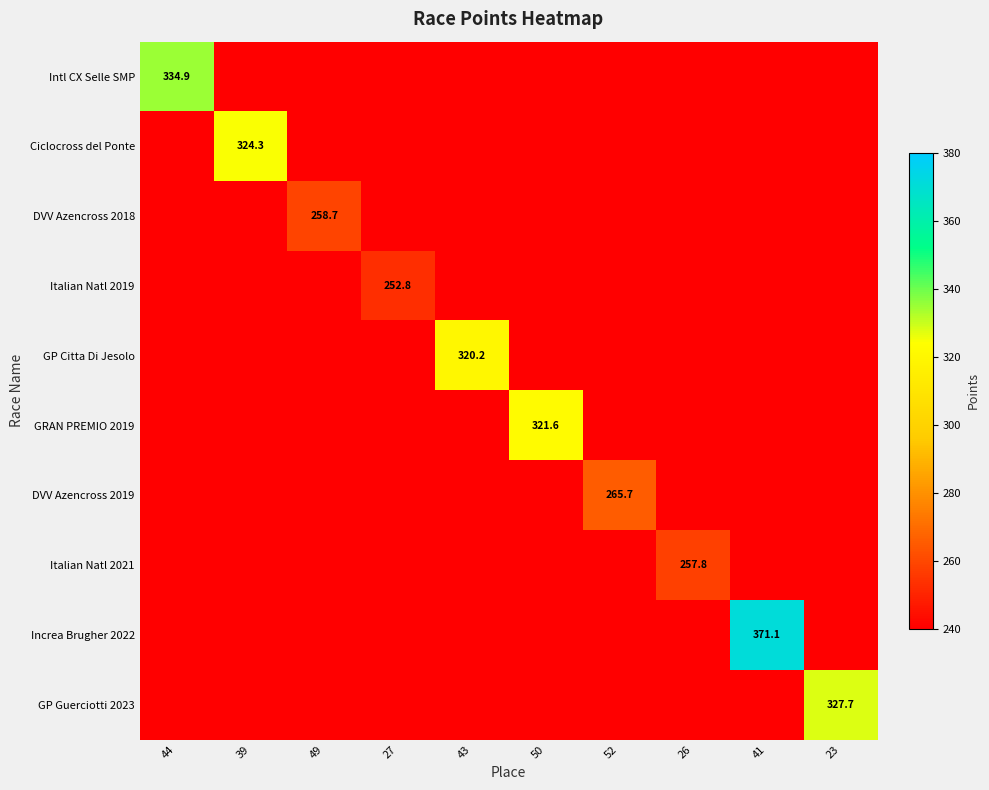

Rank the series at 50 from lowest to highest value.

Intl CX Selle SMP, Ciclocross del Ponte, DVV Azencross 2018, Italian Natl 2019, GP Citta Di Jesolo, DVV Azencross 2019, Italian Natl 2021, Increa Brugher 2022, GP Guerciotti 2023, GRAN PREMIO 2019